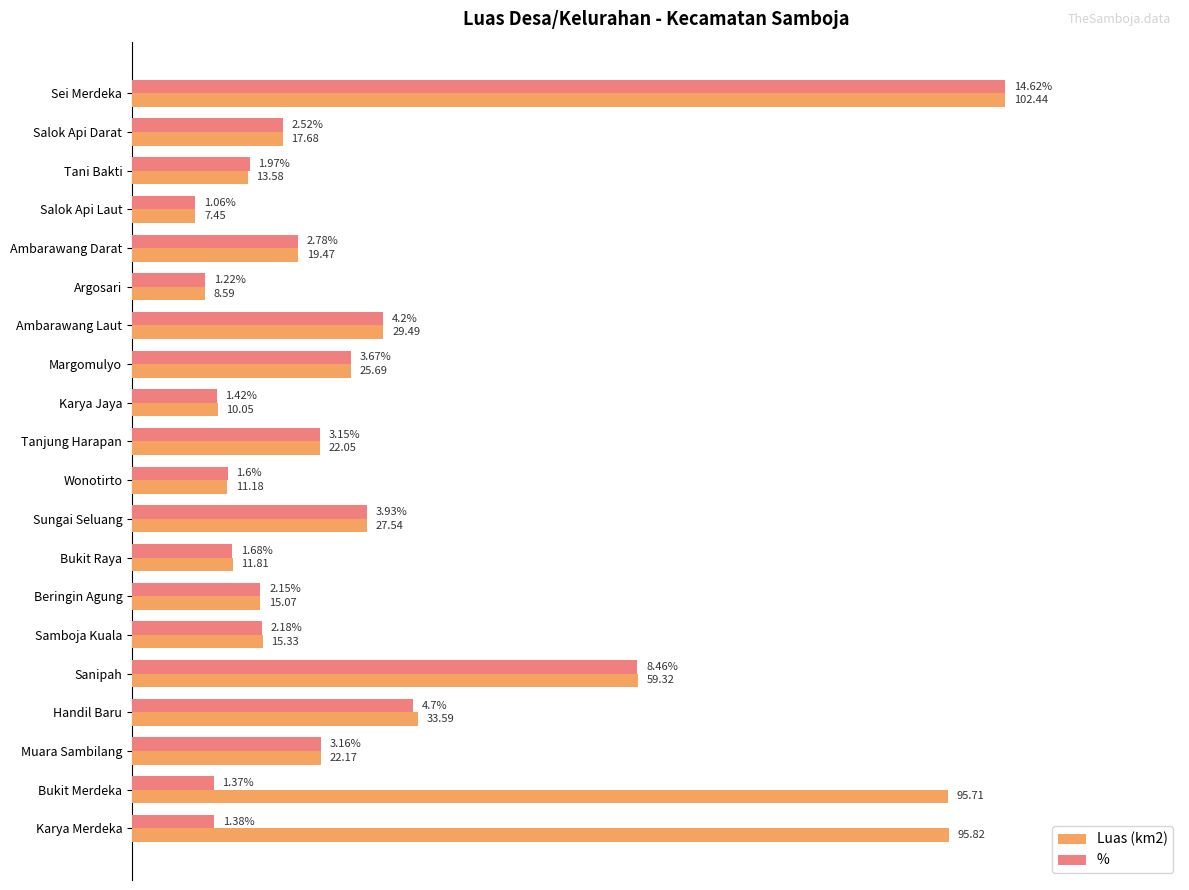

What are all the series names shown in the legend?

Luas (km2), %